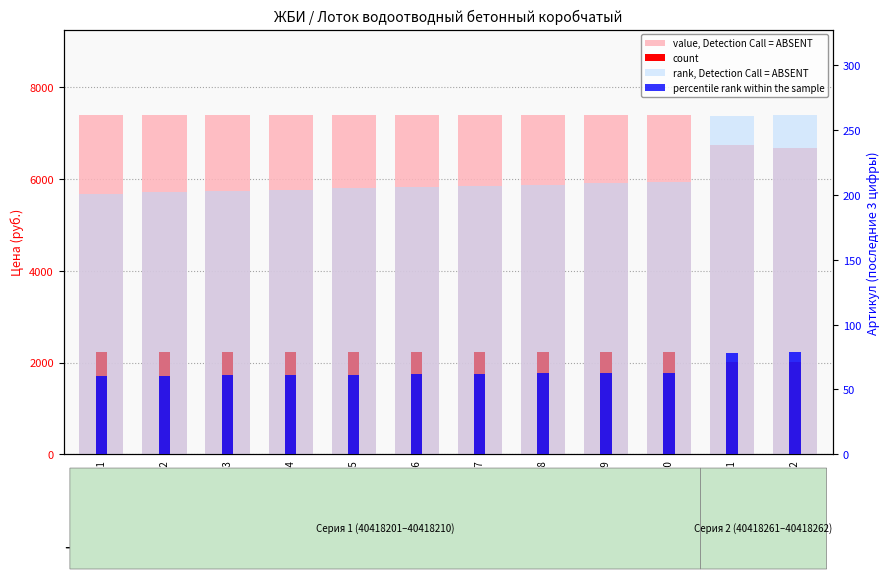

Which series has the largest total across all categories?

value, Detection Call = ABSENT